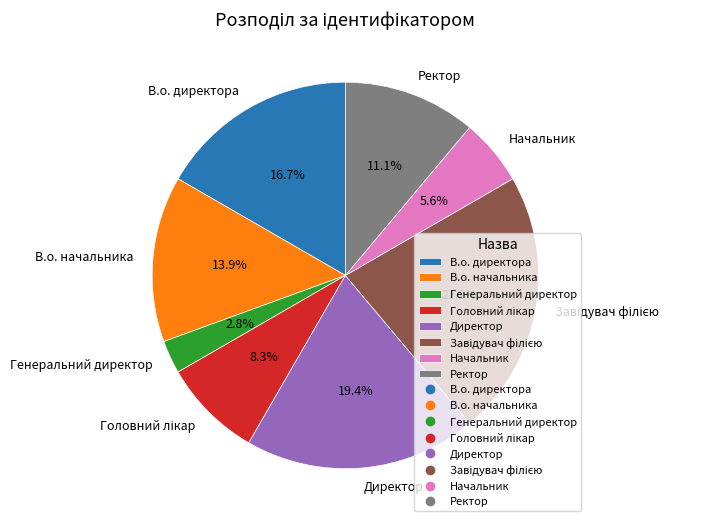

Which slice is the smallest?

Генеральний директор